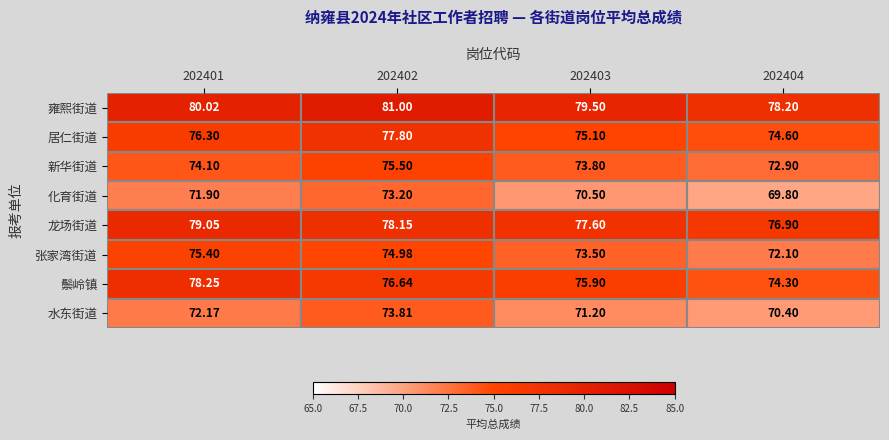

Which label corresponds to the smallest value in the chart?

202404